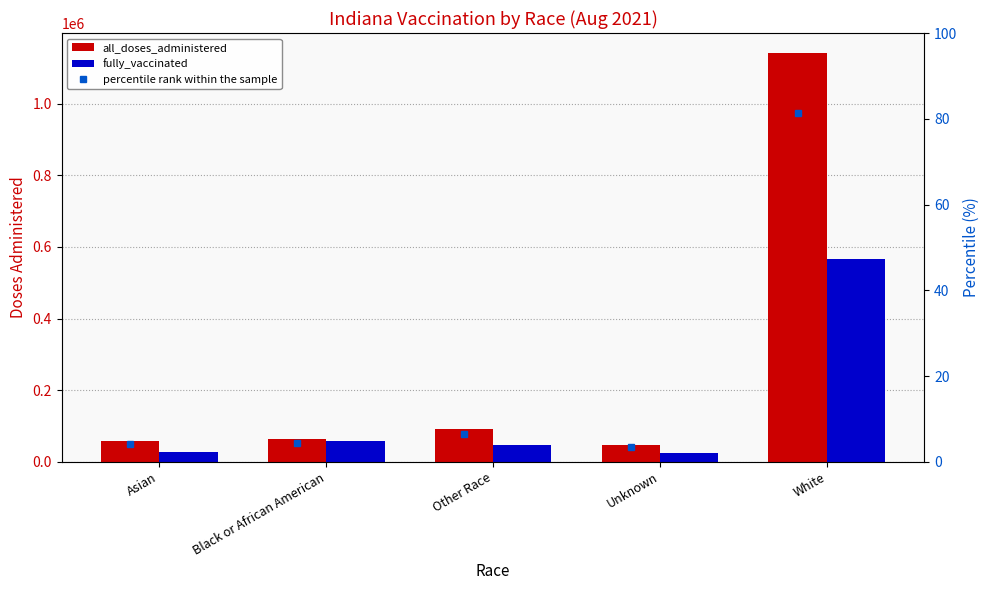

What is the sum of all all_doses_administered values?

1400460.0